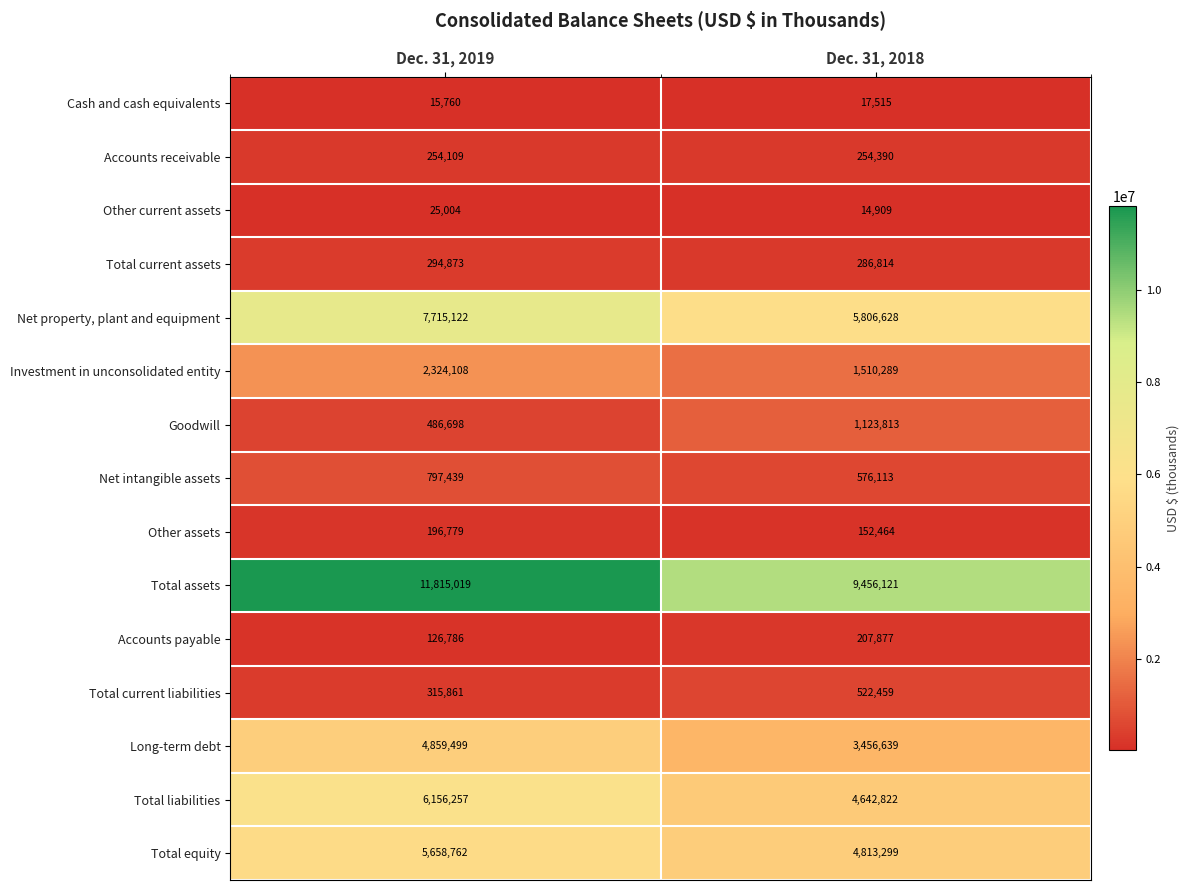

Rank the series at Dec. 31, 2018 from highest to lowest value.

Total assets, Net property, plant and equipment, Total equity, Total liabilities, Long-term debt, Investment in unconsolidated entity, Goodwill, Net intangible assets, Total current liabilities, Total current assets, Accounts receivable, Accounts payable, Other assets, Cash and cash equivalents, Other current assets